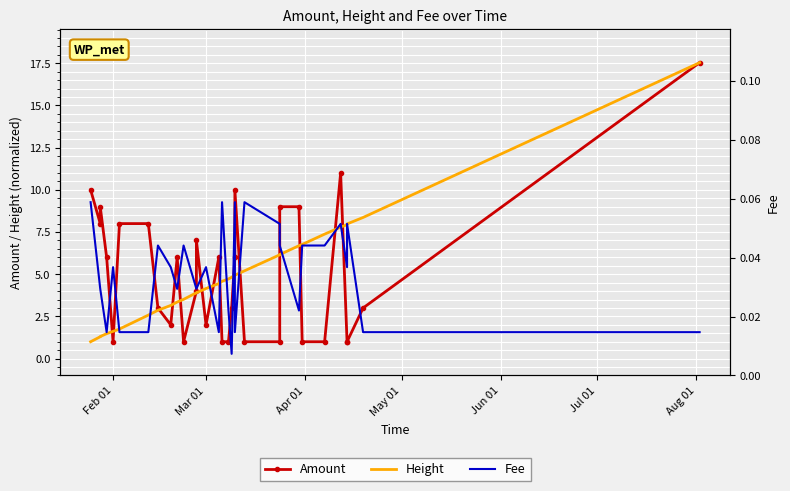

True or false: Height has more than 0 interior local peaks.

True